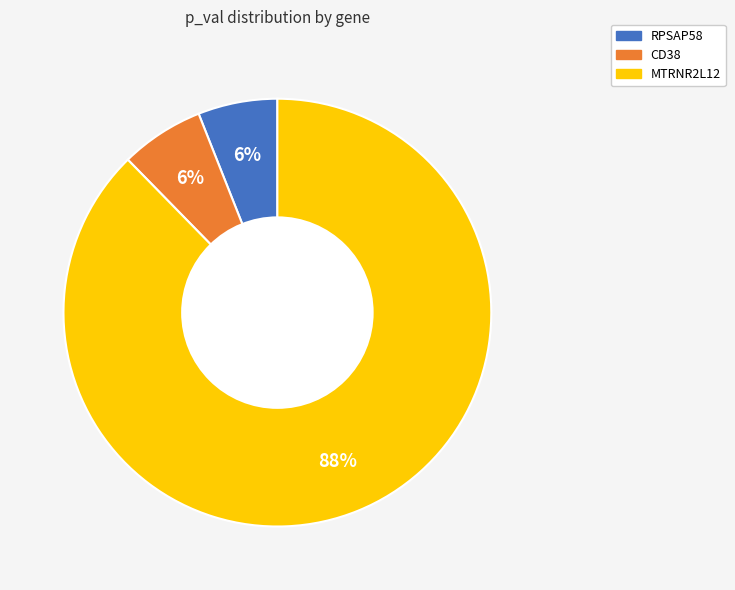

What percentage is the CD38 slice, to the nearest percent?

6%